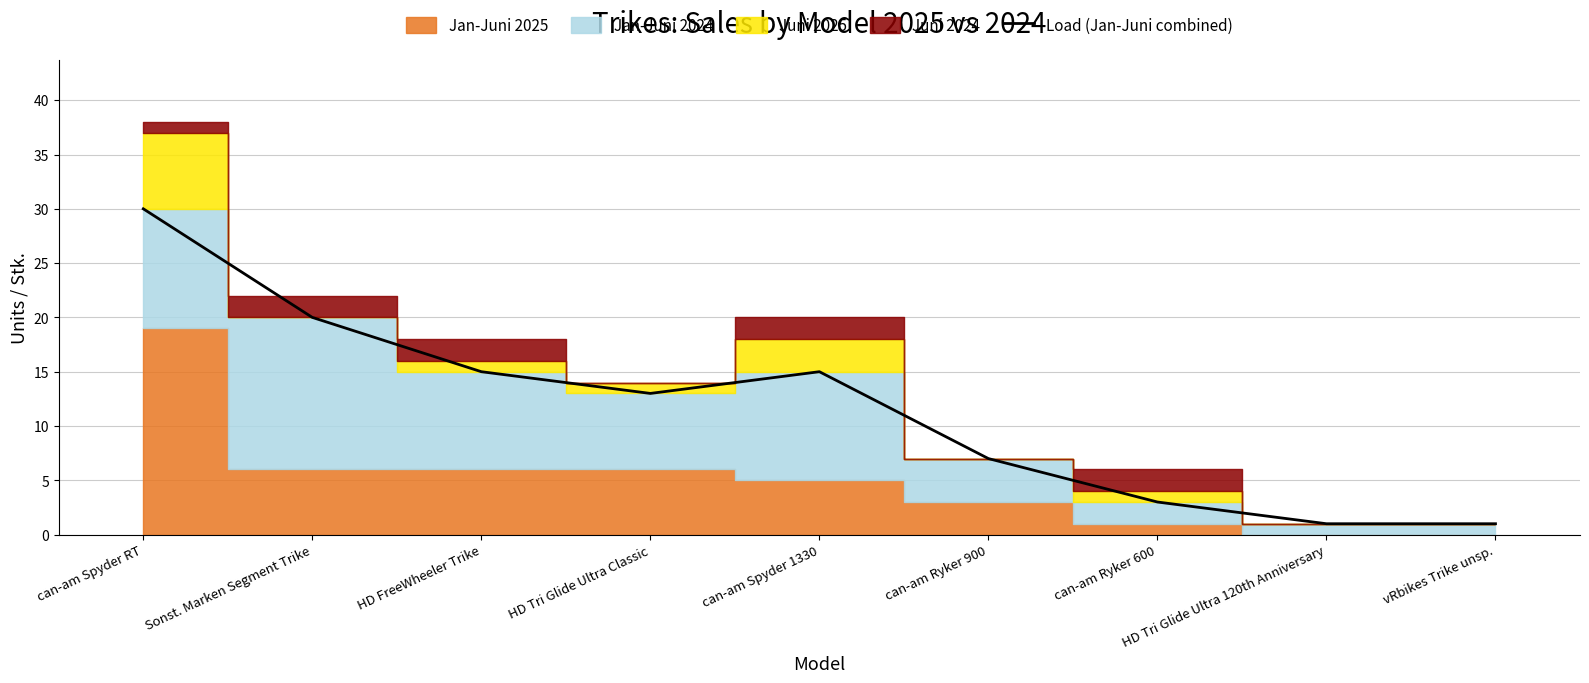

At which label is the value closest to 15?

HD FreeWheeler Trike